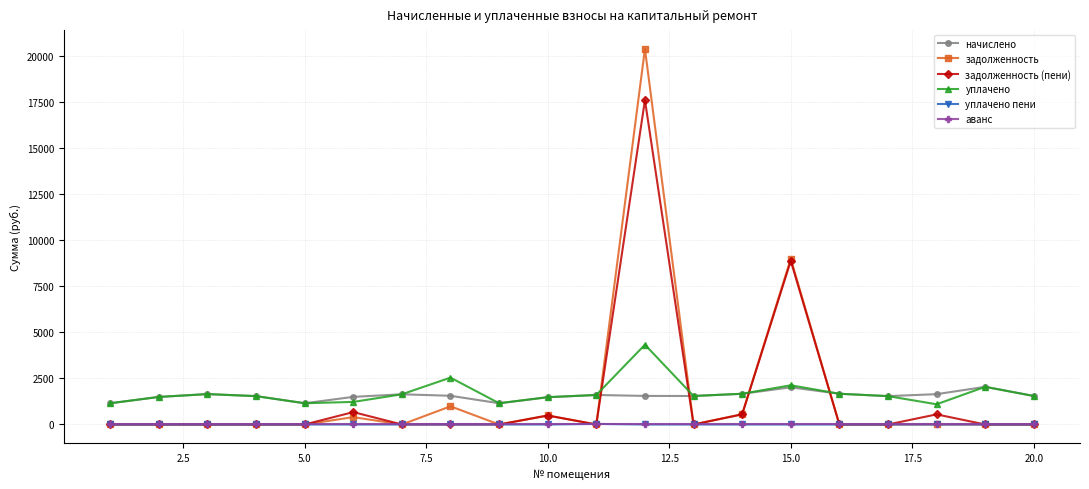

What is the greatest value displayed?

20408.5